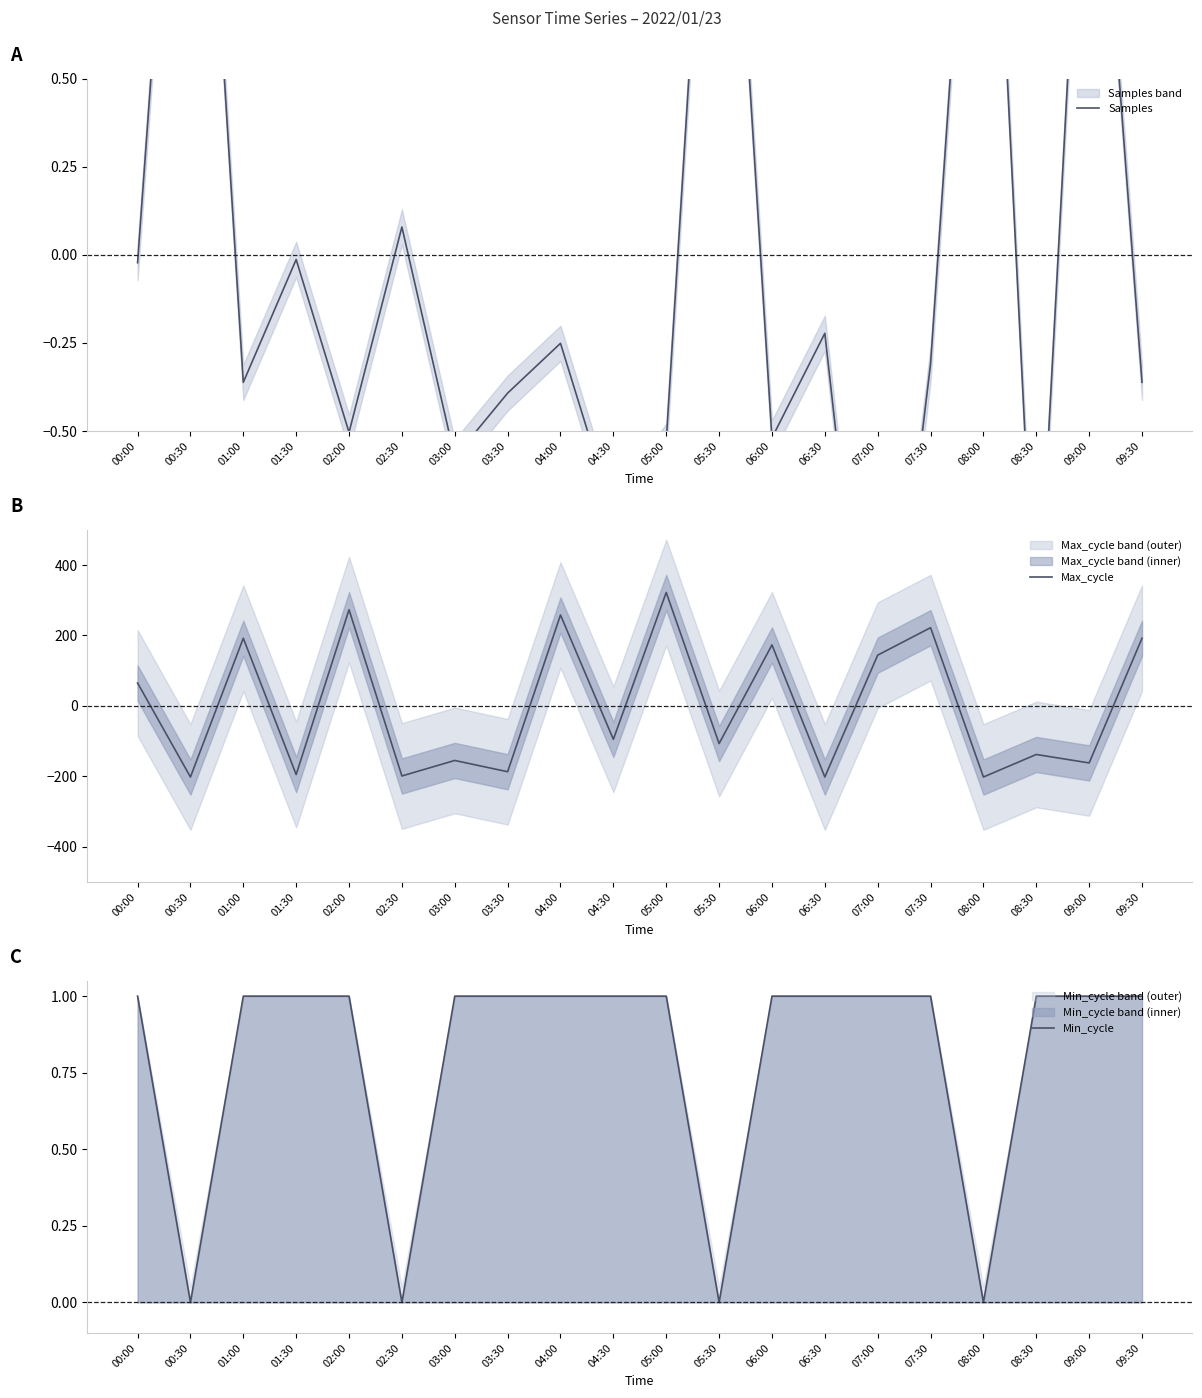

True or false: Min_cycle has a value of 0.0 at 00:30.

True